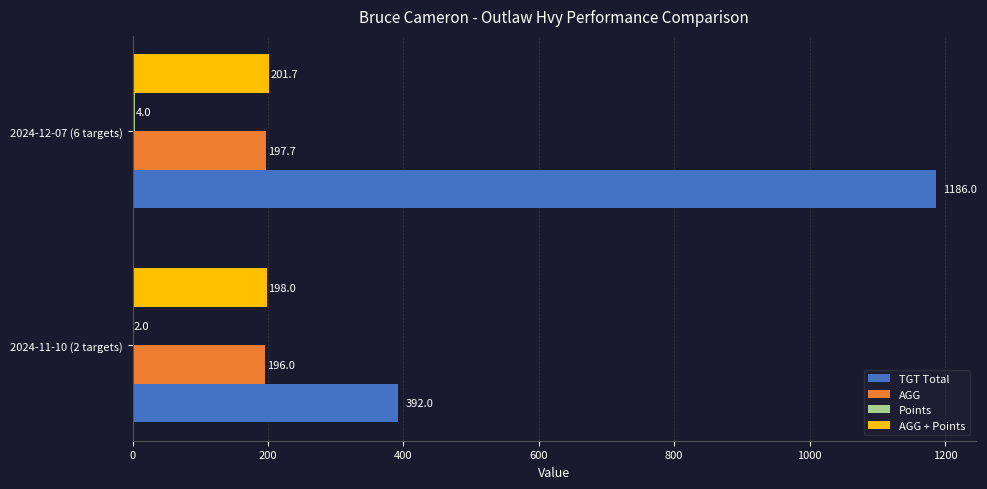

Which series changed the most between 2024-11-10 (2 targets) and 2024-12-07 (6 targets)?

TGT Total